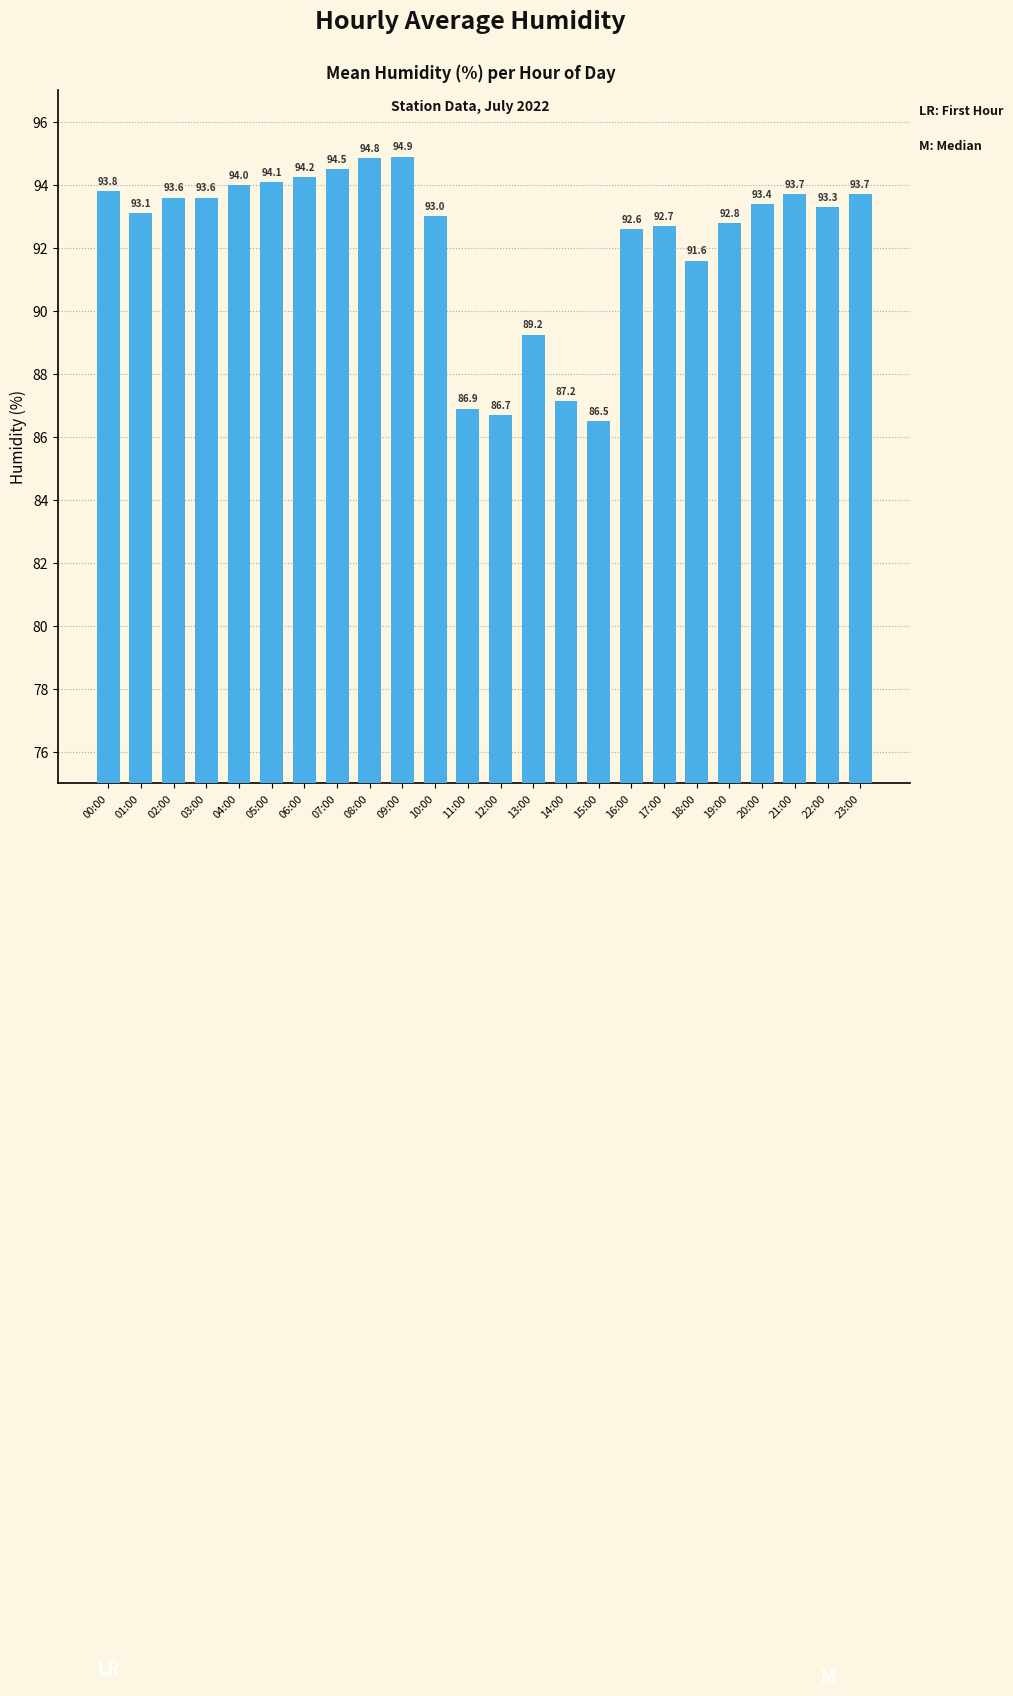

How many values are below 93?

9